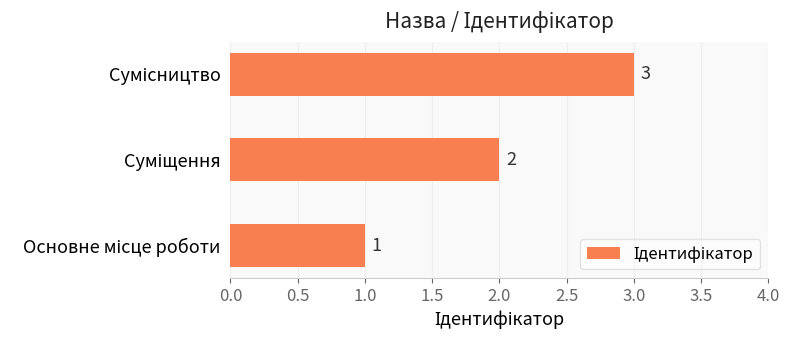

What is the sum of all values?

6